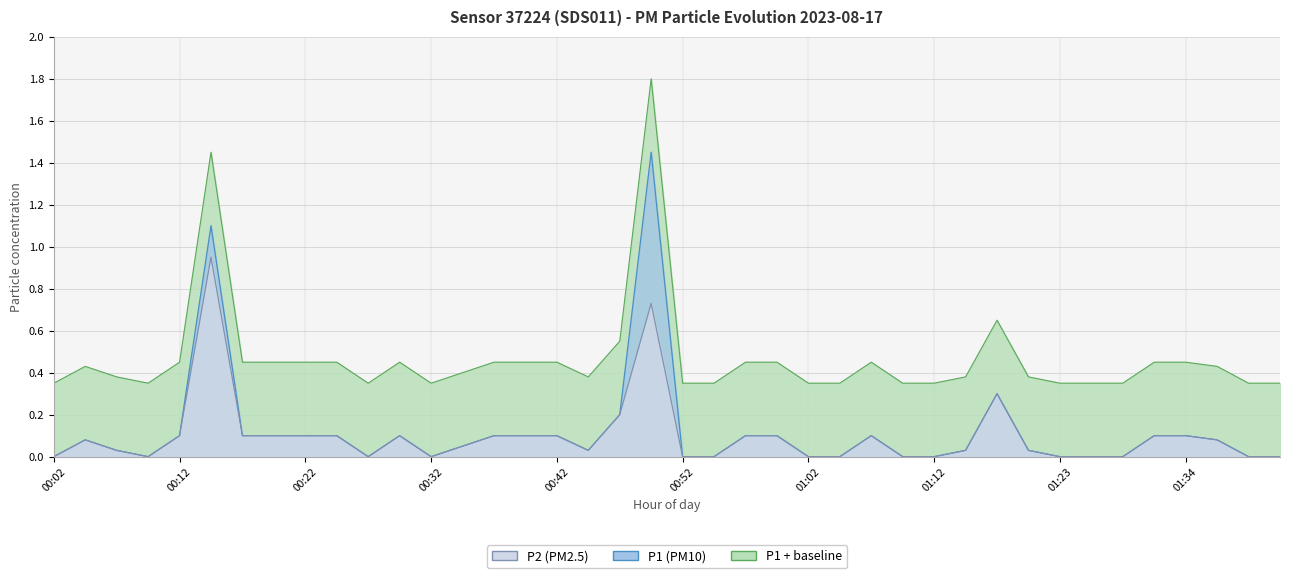

True or false: P1 and P2 cross at least once.

False